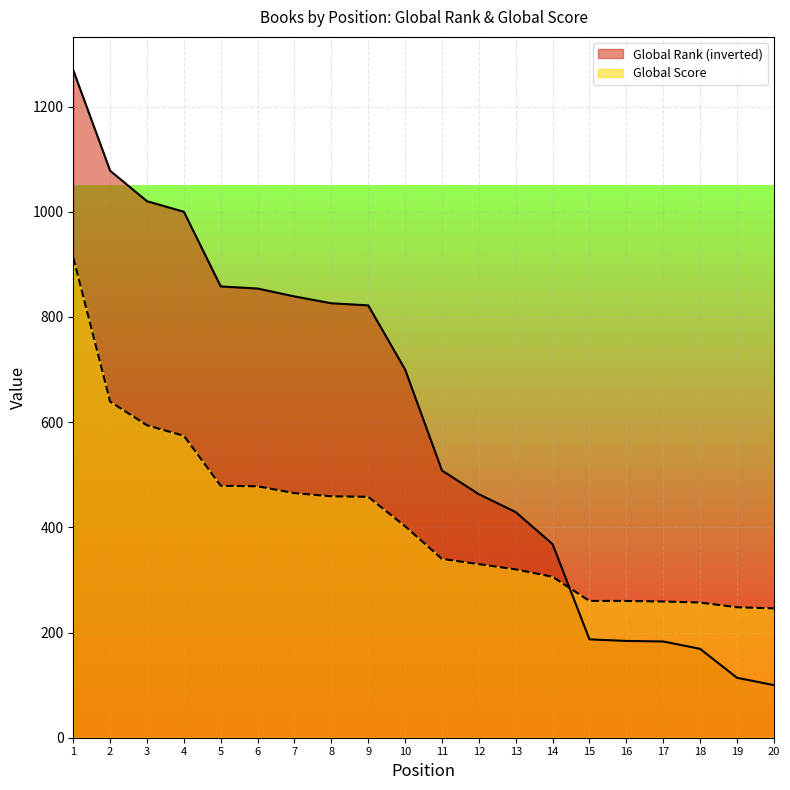

At which category is the sum across all series the highest?

1